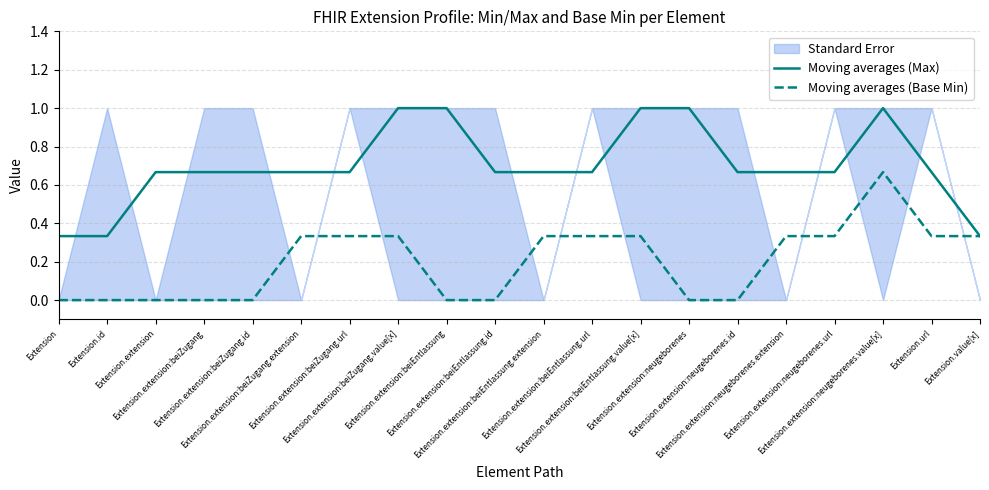

Rank the categories by Moving averages (Max) value from lowest to highest.

Extension, Extension.id, Extension.value[x], Extension.extension, Extension.extension:beiZugang, Extension.extension:beiZugang.id, Extension.extension:beiZugang.extension, Extension.extension:beiZugang.url, Extension.extension:beiEntlassung.id, Extension.extension:beiEntlassung.extension, Extension.extension:beiEntlassung.url, Extension.extension:neugeborenes.id, Extension.extension:neugeborenes.extension, Extension.extension:neugeborenes.url, Extension.url, Extension.extension:beiZugang.value[x], Extension.extension:beiEntlassung, Extension.extension:beiEntlassung.value[x], Extension.extension:neugeborenes, Extension.extension:neugeborenes.value[x]